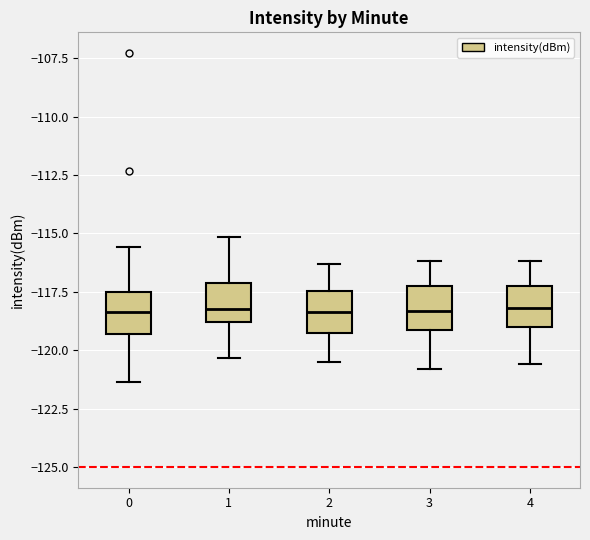

Where is the lower edge of the box at x = 2 on the y-axis? The values are not printed on the chart, so give them approximately, as read against the axis.

-119.0